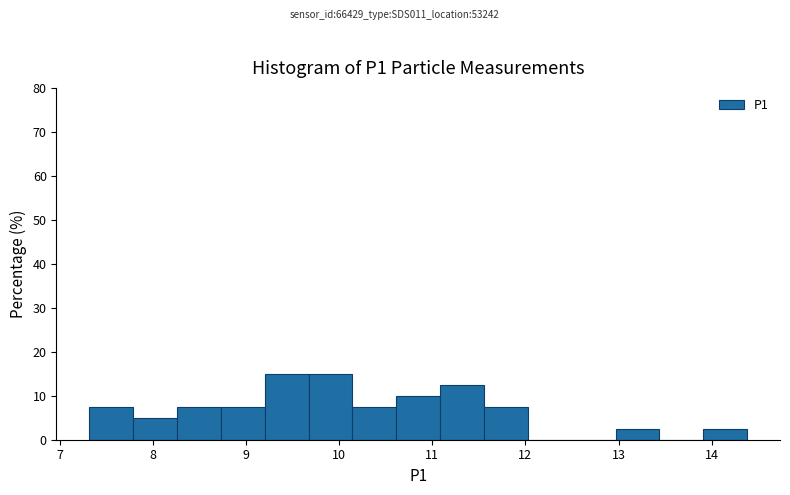

Reading left to right, list every bar in this chart as the range it spans on the x-axis followed by its height. Neither the bar edges nor the heights are printed on the chart, so give them approximately, as read against the axes.

7.3 to 7.8: 8
7.8 to 8.3: 5
8.3 to 8.7: 8
8.7 to 9.2: 8
9.2 to 9.7: 15
9.7 to 10.1: 15
10.1 to 10.6: 8
10.6 to 11.1: 10
11.1 to 11.6: 13
11.6 to 12.0: 8
12.0 to 12.5: 0
12.5 to 13.0: 0
13.0 to 13.4: 3
13.4 to 13.9: 0
13.9 to 14.4: 3